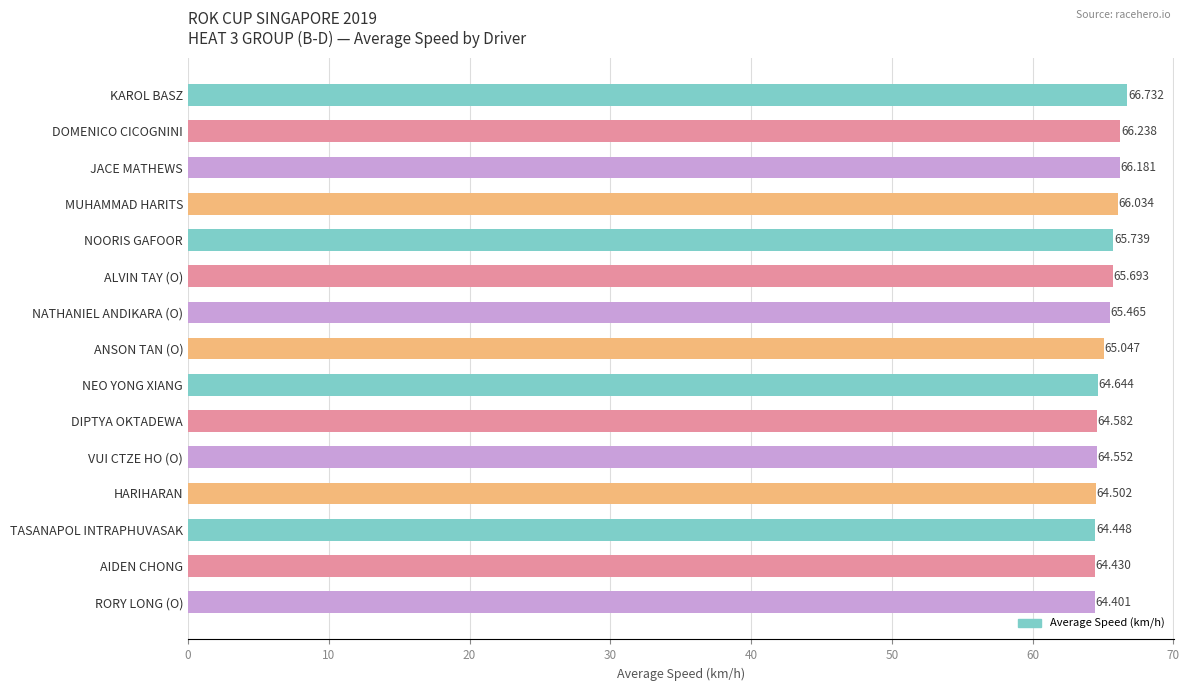

What is the difference between the maximum and minimum values?

2.3